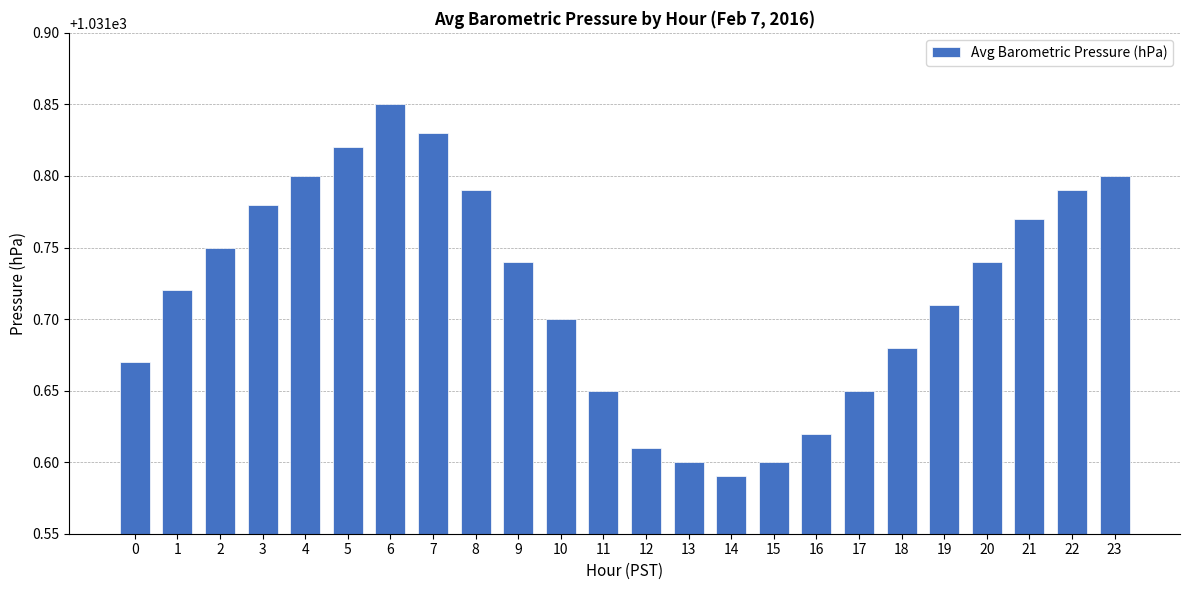

What is the sum of all values?

24761.3